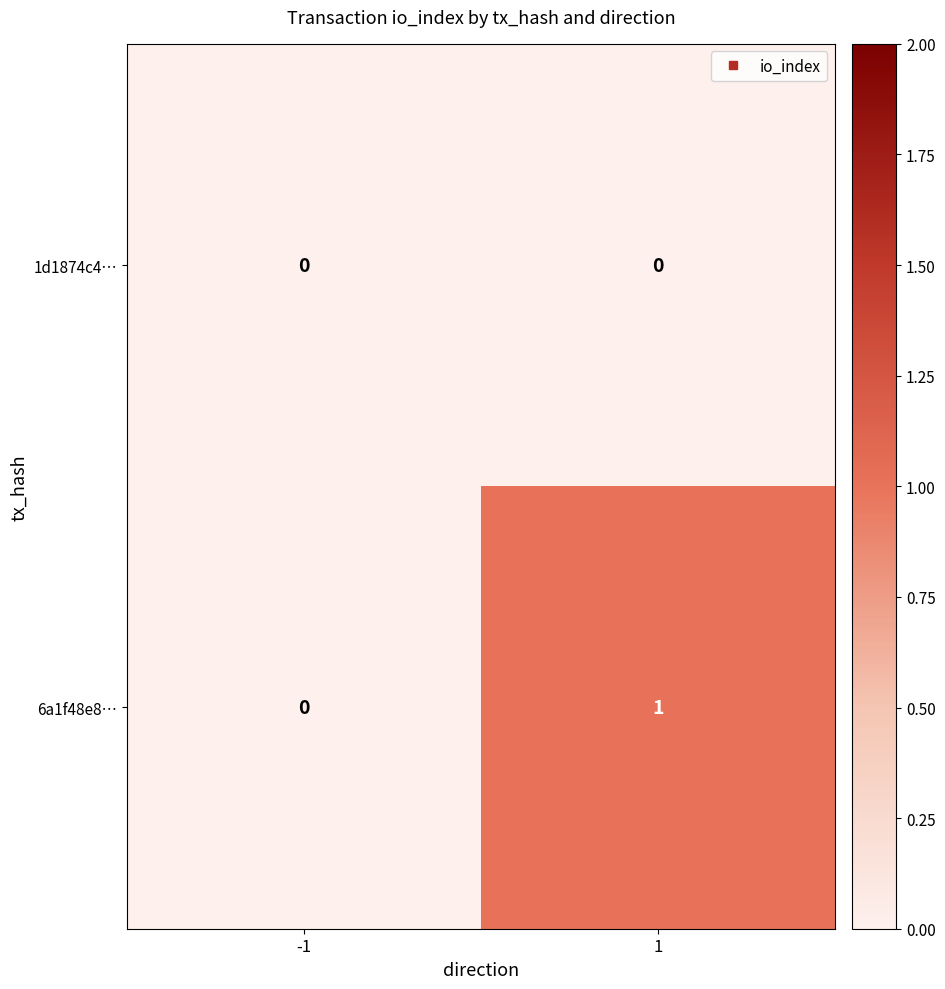

Is the value of 1d1874c4… at -1 greater than the value of 6a1f48e8… at 1?

No